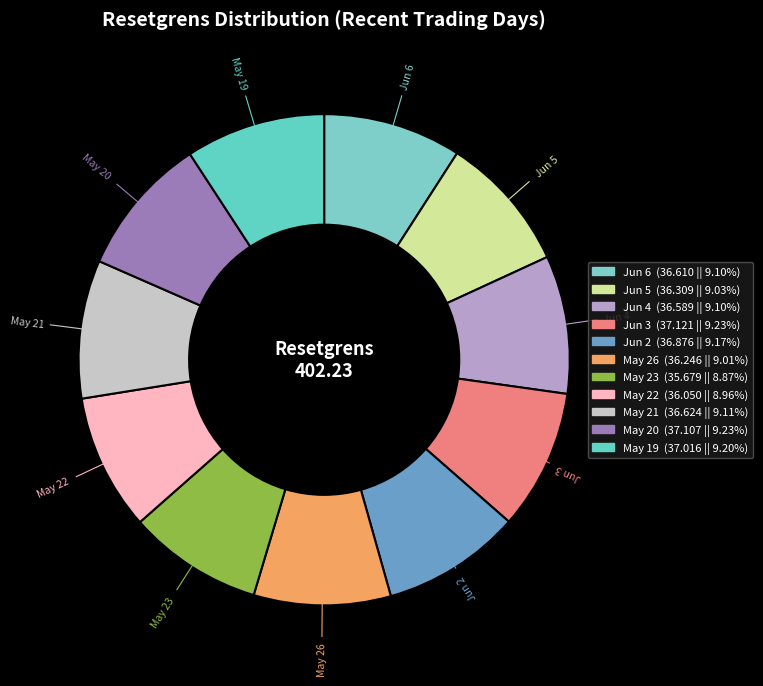

Combined, do Jun 6 and Jun 4 account for over 50%?

No